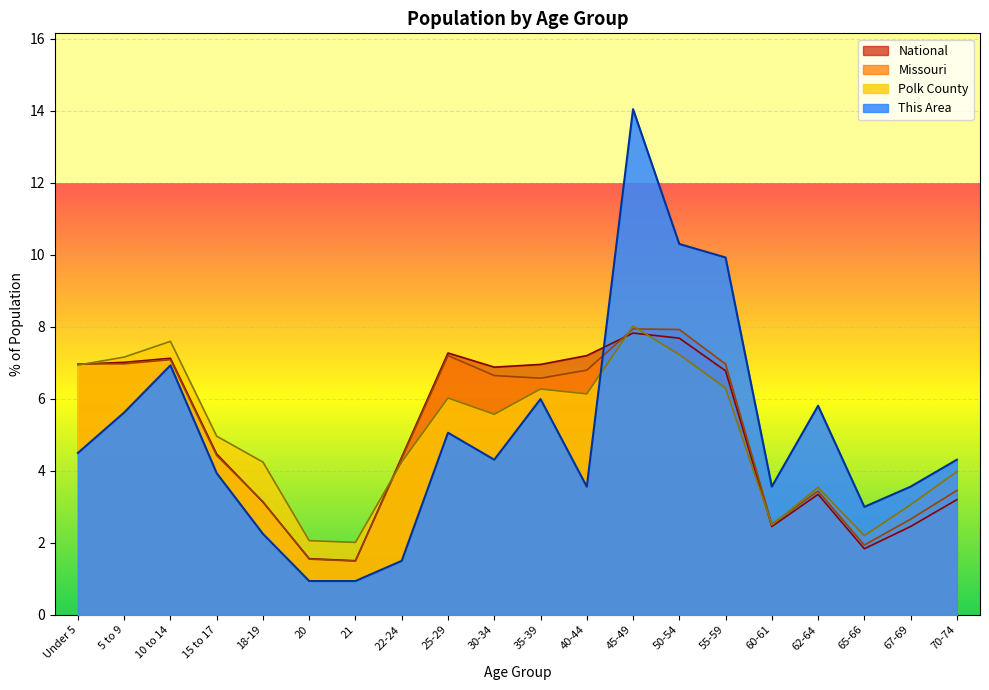

List the series in order of their peak value, highest first.

This Area, Polk County, Missouri, National